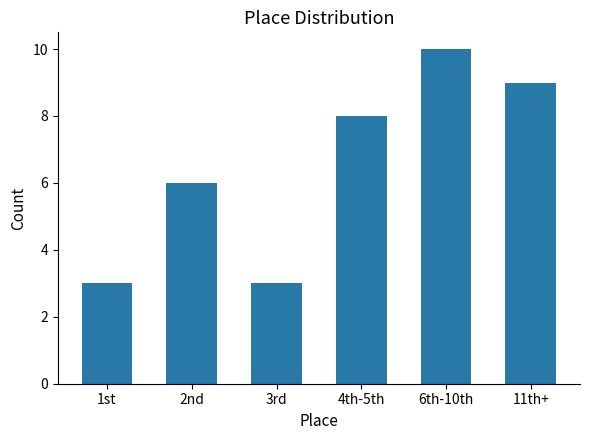

Which category has the highest value across all series?

6th-10th